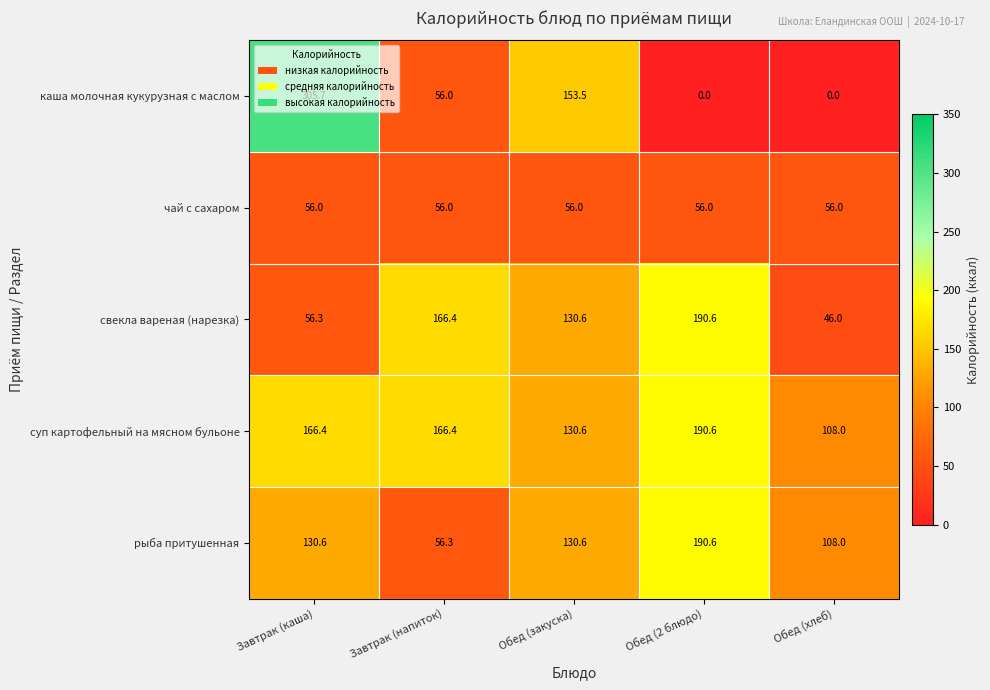

Which series has the widest spread of values?

каша молочная кукурузная с маслом